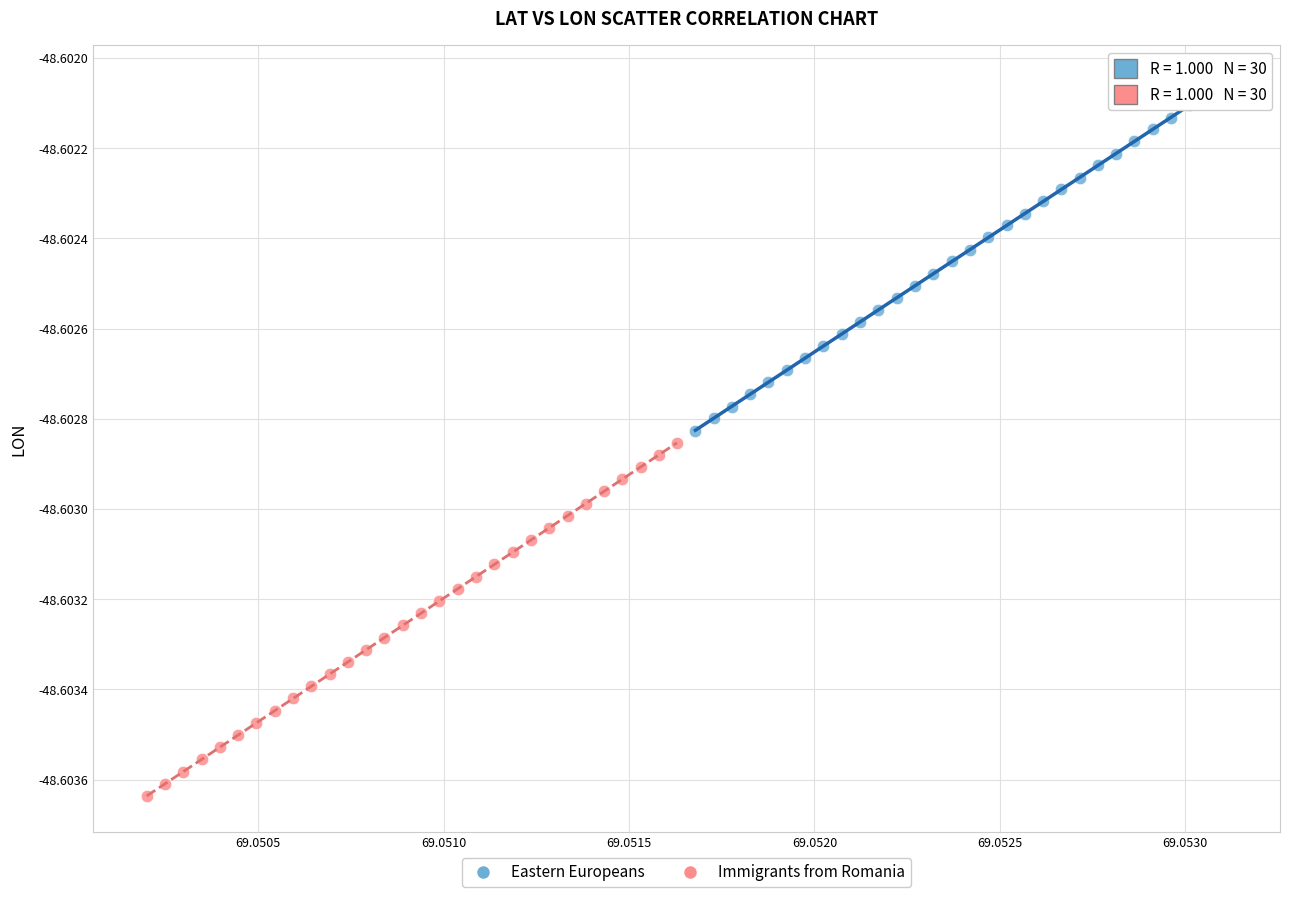

Which series contains the highest Y value?

Eastern Europeans